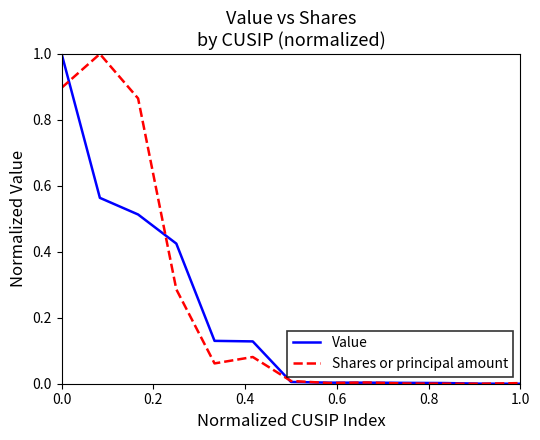

Which series has the largest total across all categories?

Shares or principal amount